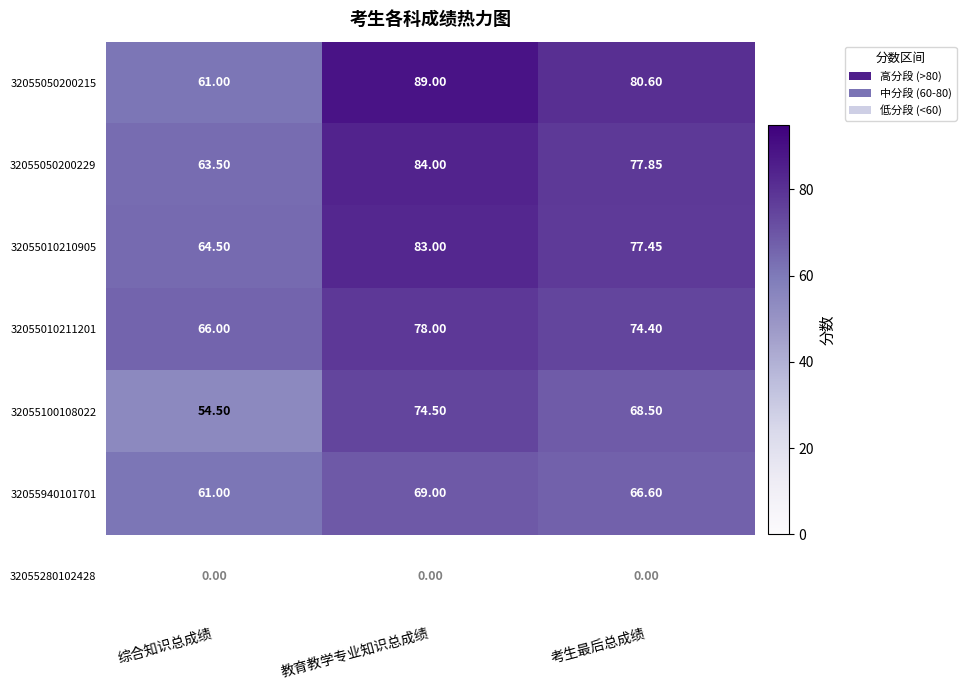

List the labels in order of 32055940101701 value, largest first.

教育教学专业知识总成绩, 考生最后总成绩, 综合知识总成绩